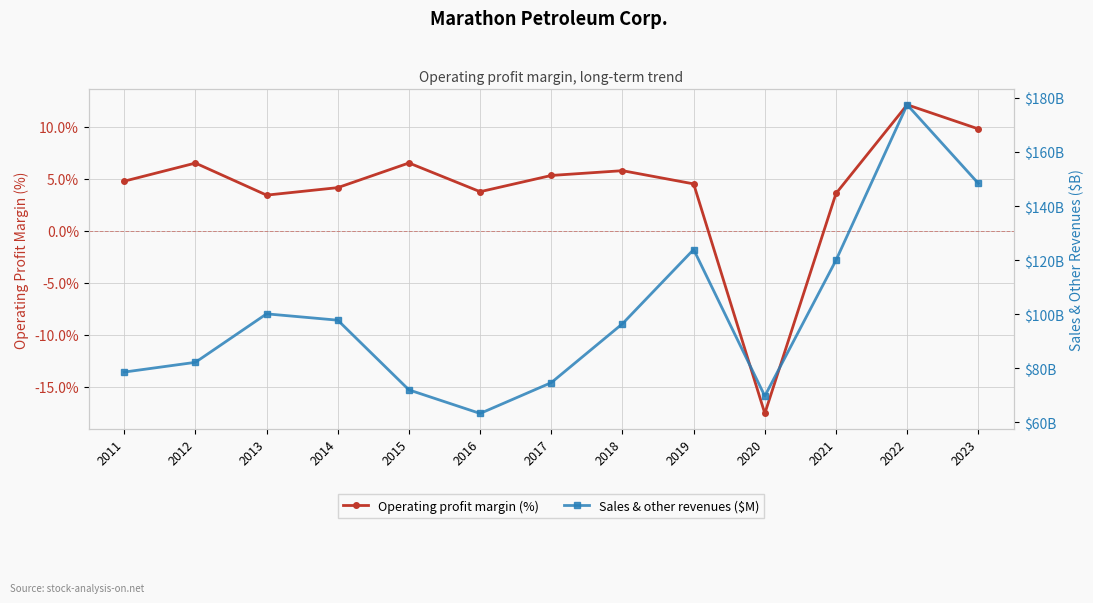

True or false: Operating profit margin (%) and Sales & other revenues ($M) cross at least once.

False